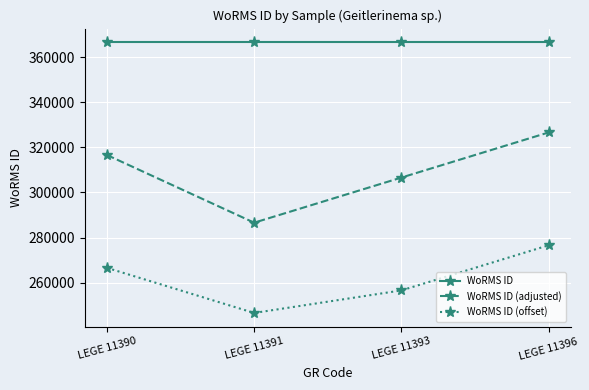

What are all the series names shown in the legend?

WoRMS ID, WoRMS ID (adjusted), WoRMS ID (offset)